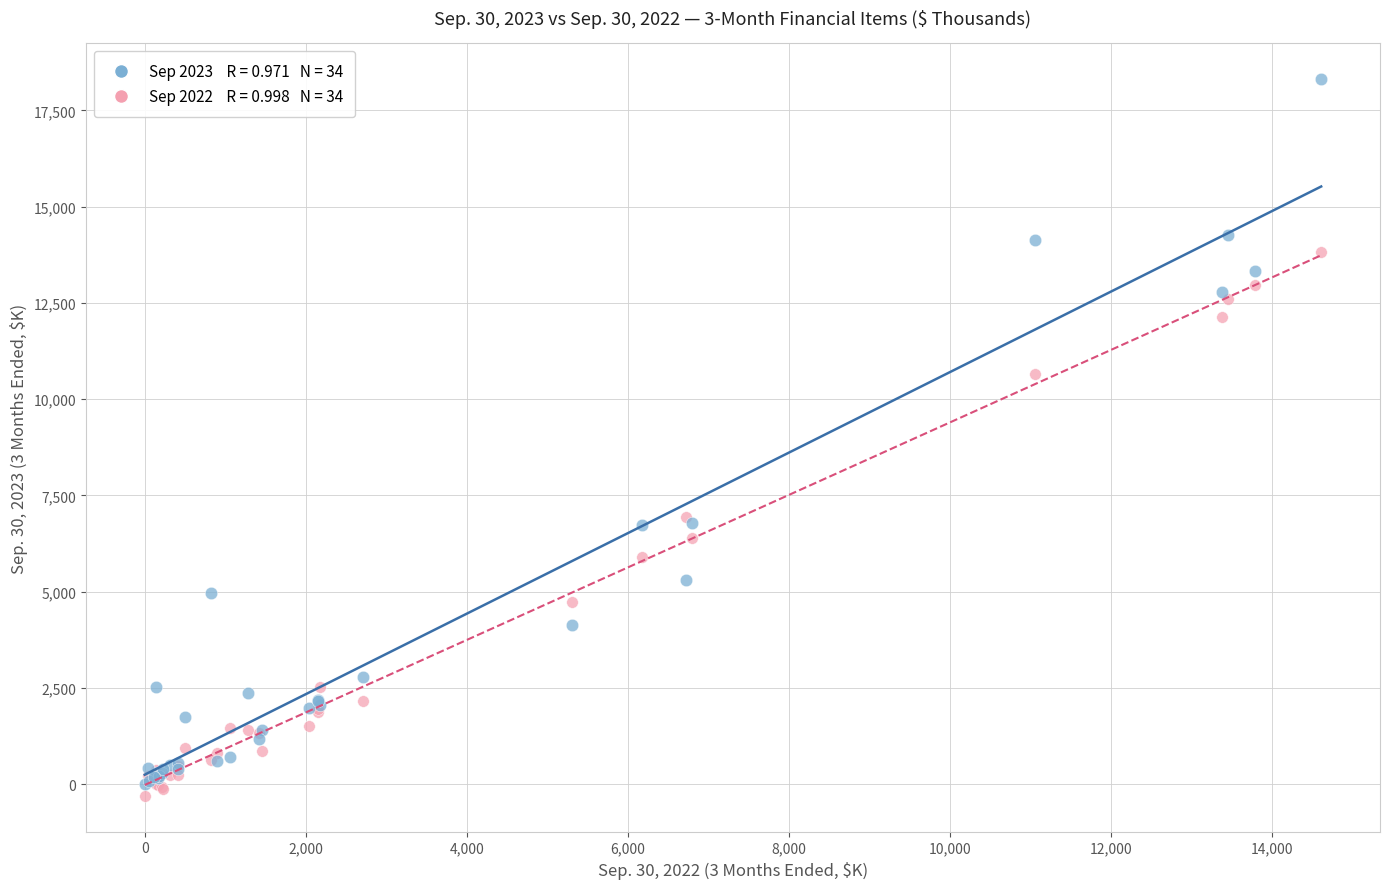

Across all series, what Y value is closest to 9001?

10647.5